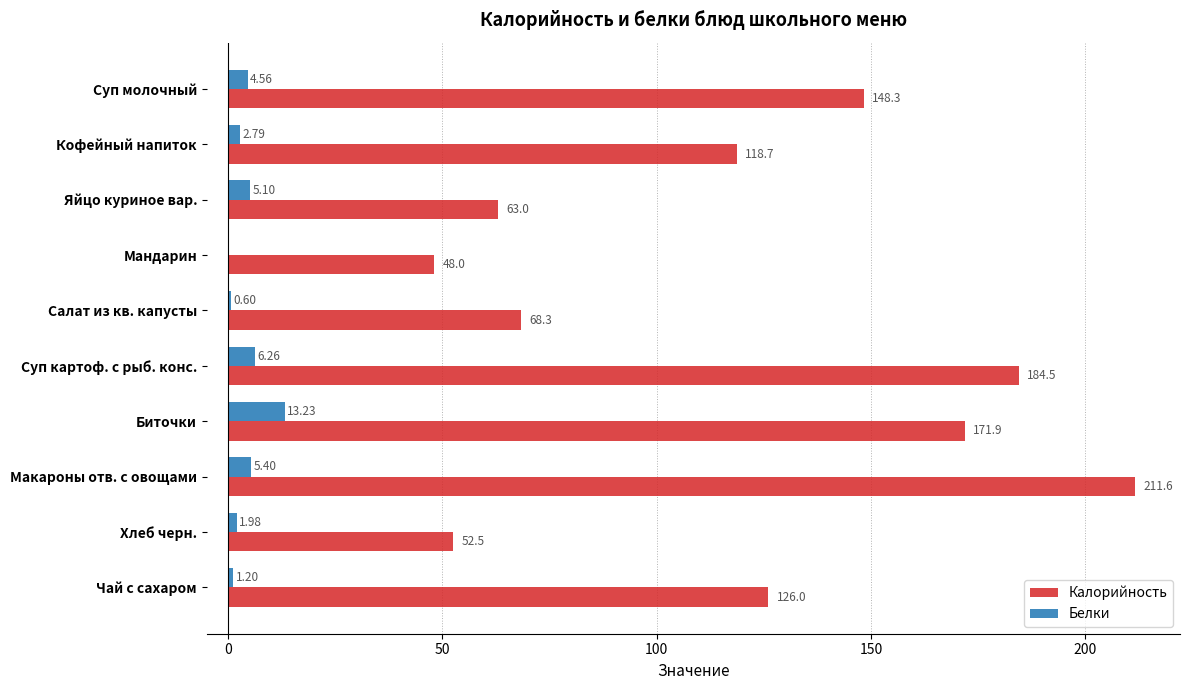

At which label does Калорийность reach its peak?

Макароны отв. с овощами